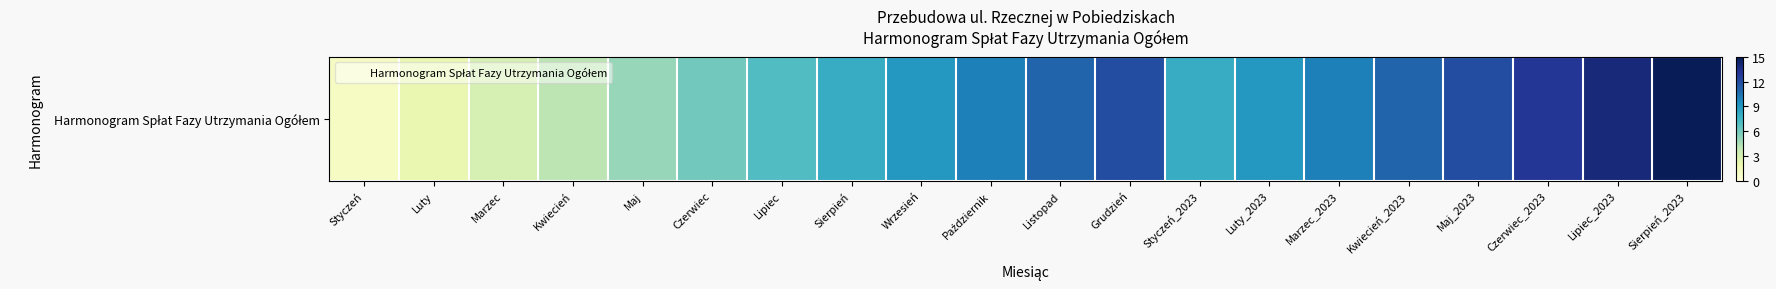

At which label is the value closest to 8?

Sierpień